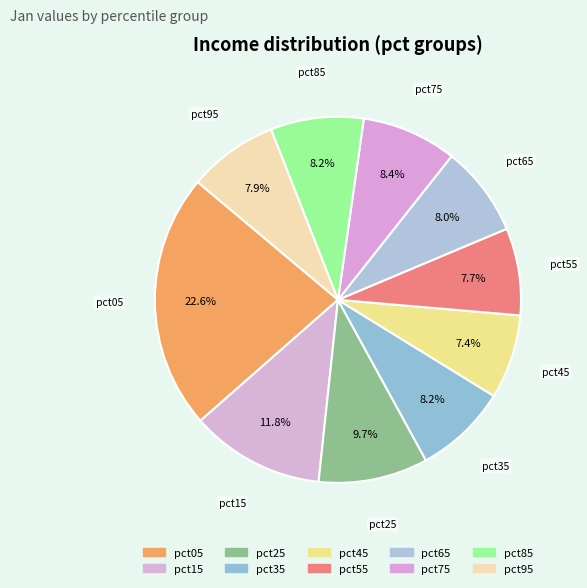

Count the number of slices in the pie.

10